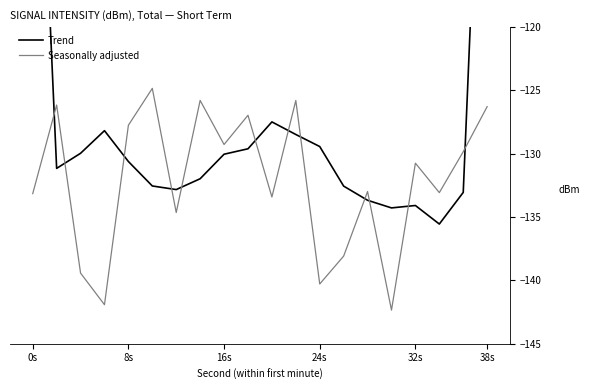

Does the chart display data point markers on the line(s)?

No